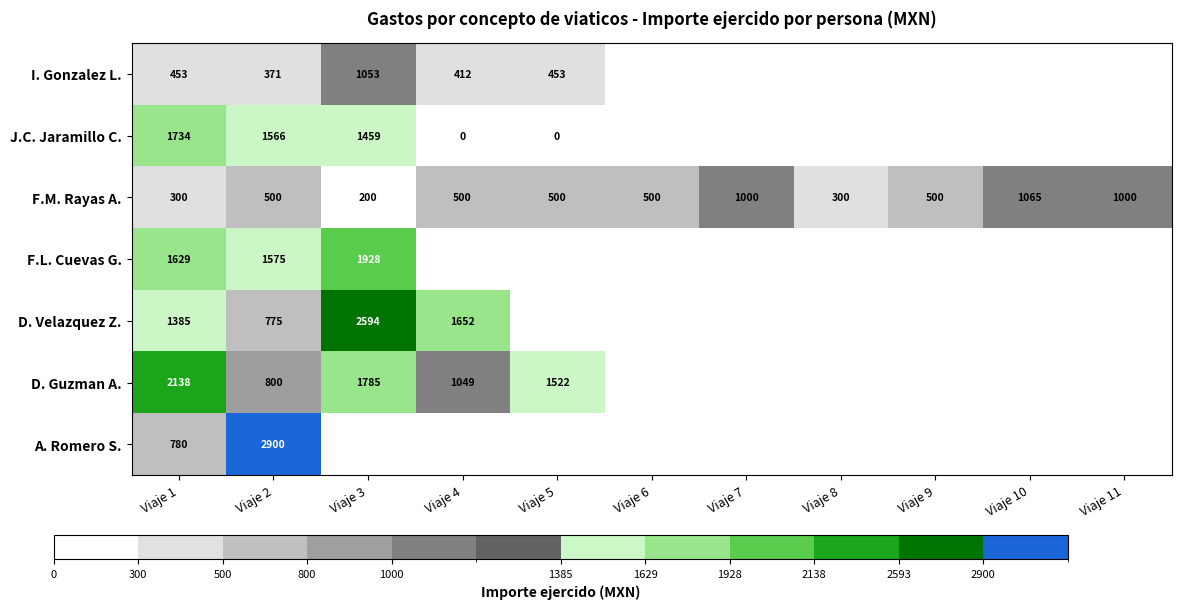

Rank the series at Viaje 1 from highest to lowest value.

D. Guzman A., J.C. Jaramillo C., F.L. Cuevas G., D. Velazquez Z., A. Romero S., I. Gonzalez L., F.M. Rayas A.